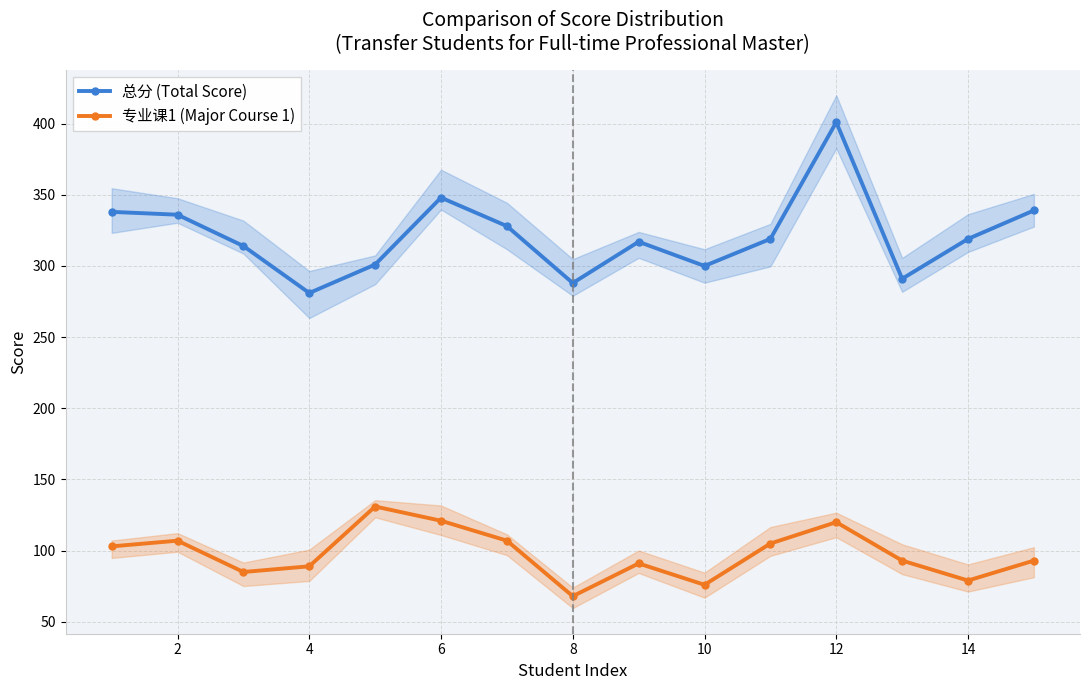

True or false: 总分 (Total Score) and 专业课1 (Major Course 1) intersect in this chart.

False